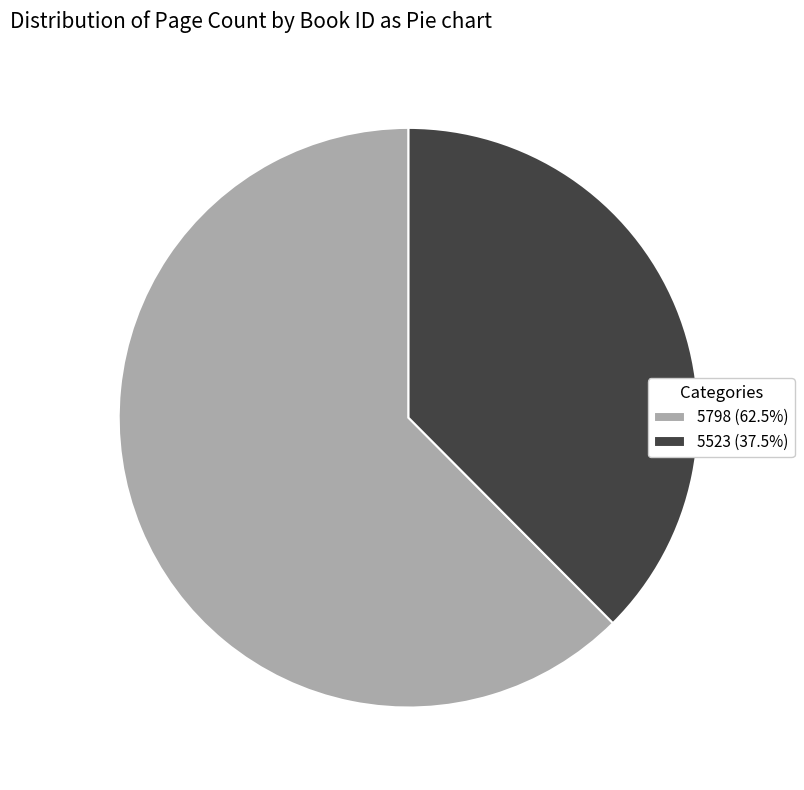

Count the number of slices in the pie.

2